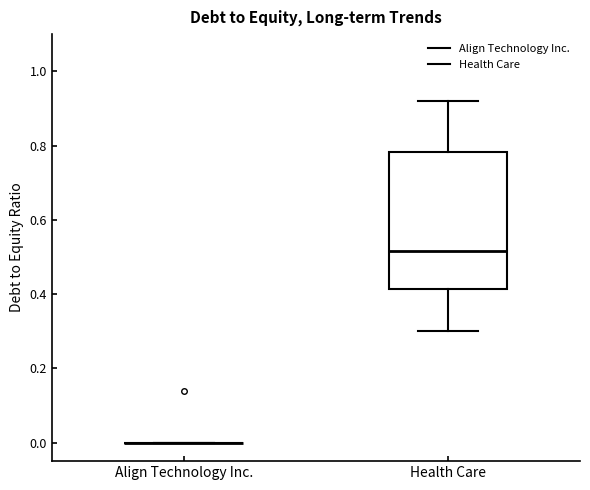

Reading left to right, read every box against the y-axis: the position of its median line, the range the box covers, and the ends of its whiskers. The values are not printed on the chart, so give them approximately, as read against the axis.

Align Technology Inc.: box collapsed to a line at 0.00, whiskers 0.00 to 0.00
Health Care: median 0.52, box 0.42 to 0.78, whiskers 0.30 to 0.92